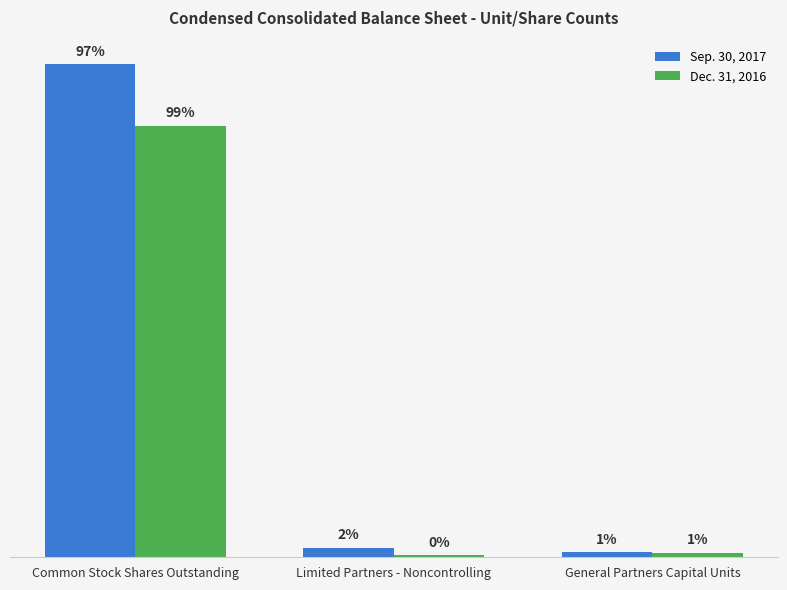

Which series has the widest spread of values?

Sep. 30, 2017